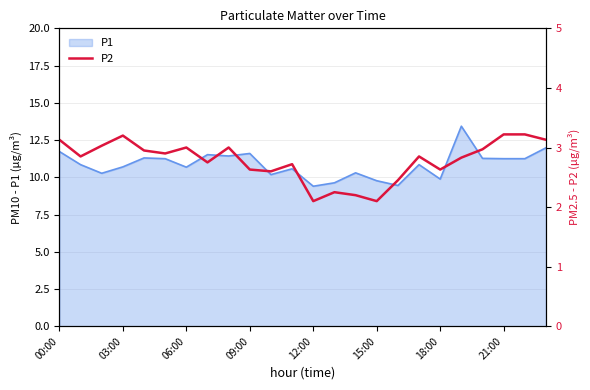

Does the chart have visible grid lines?

Yes